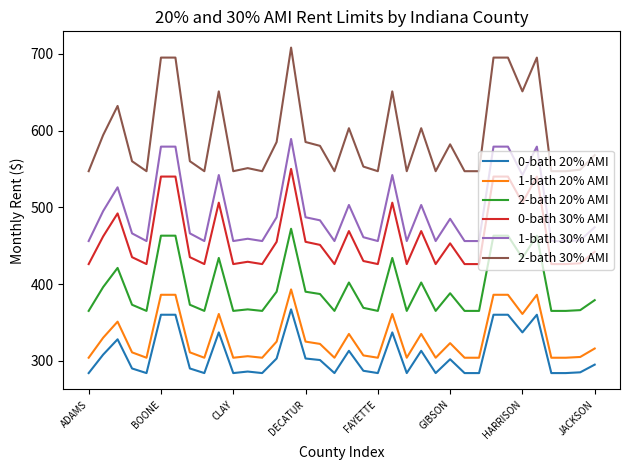

Which series has the widest spread of values?

2-bath 30% AMI